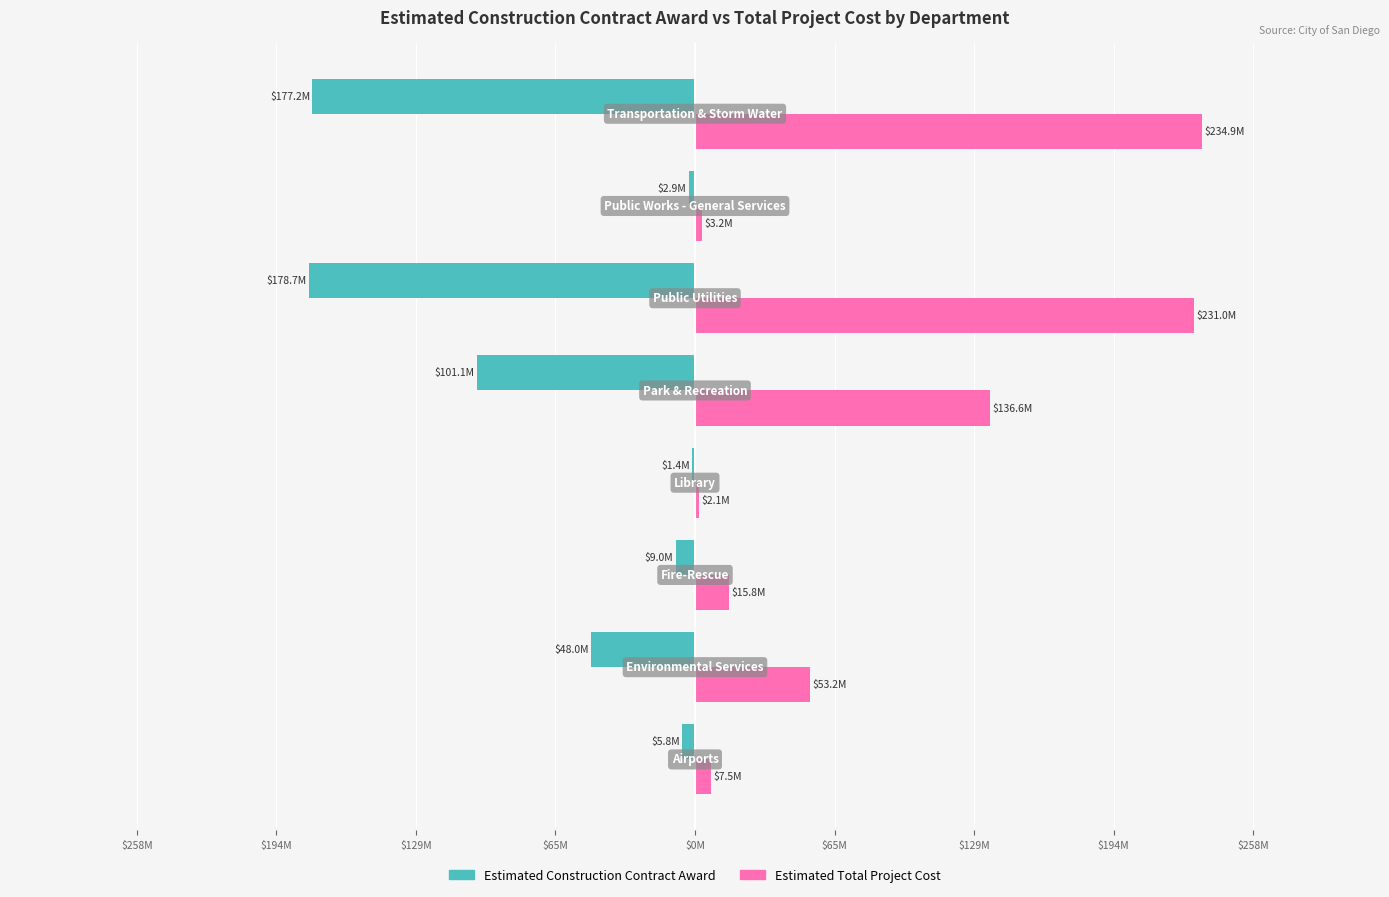

What are all the series names shown in the legend?

Estimated Construction Contract Award, Estimated Total Project Cost